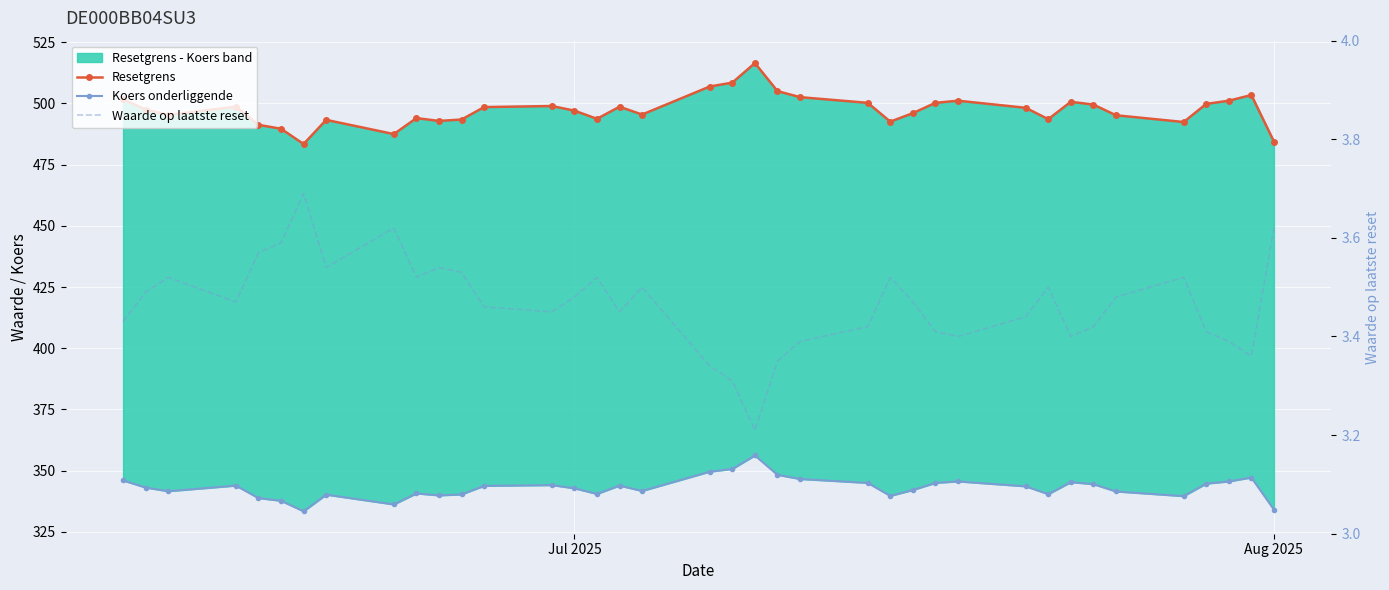

What are all the series names shown in the legend?

Resetgrens, Koers onderliggende, Waarde op laatste reset